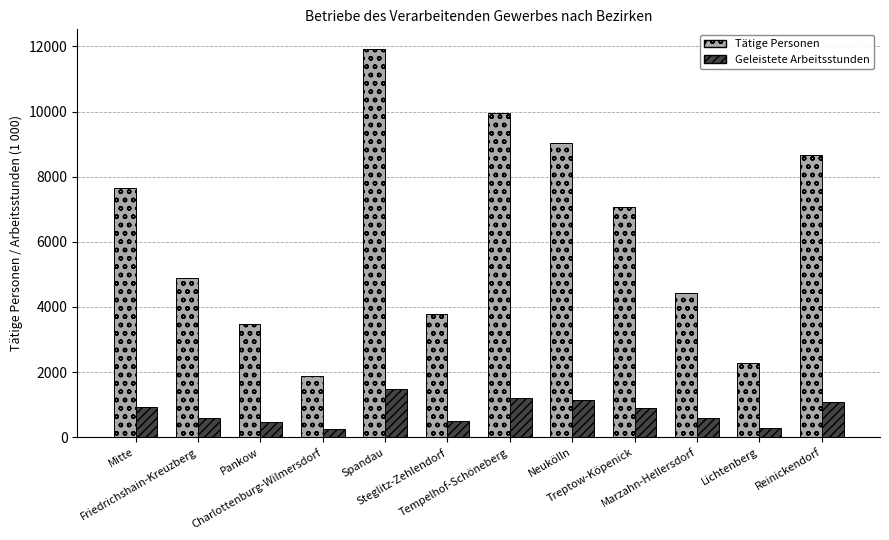

Does the chart contain any negative values?

No